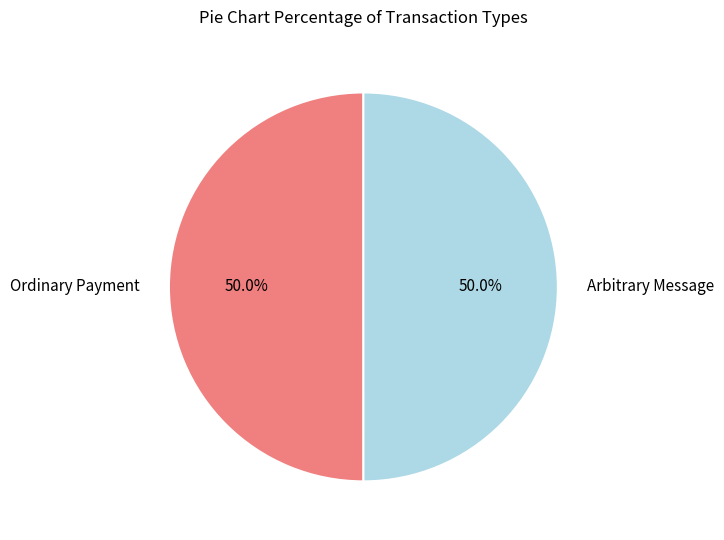

Approximately how many times larger is the value at Ordinary Payment compared to Arbitrary Message?

1.0